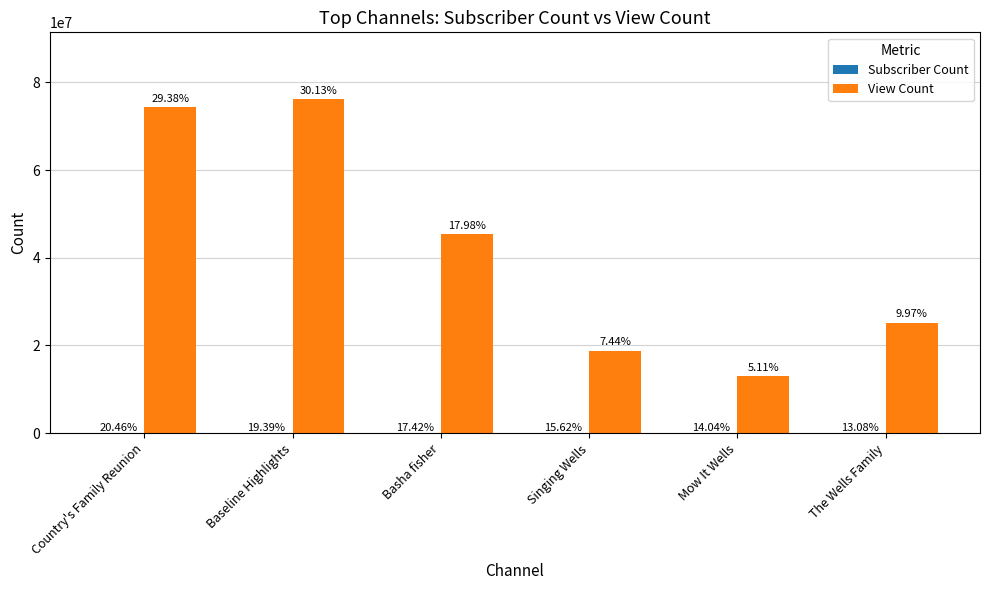

At Baseline Highlights, list the series in order from largest to smallest.

View Count, Subscriber Count